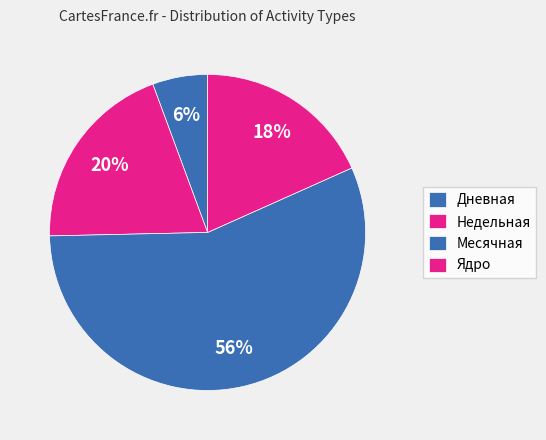

Count the number of slices in the pie.

4